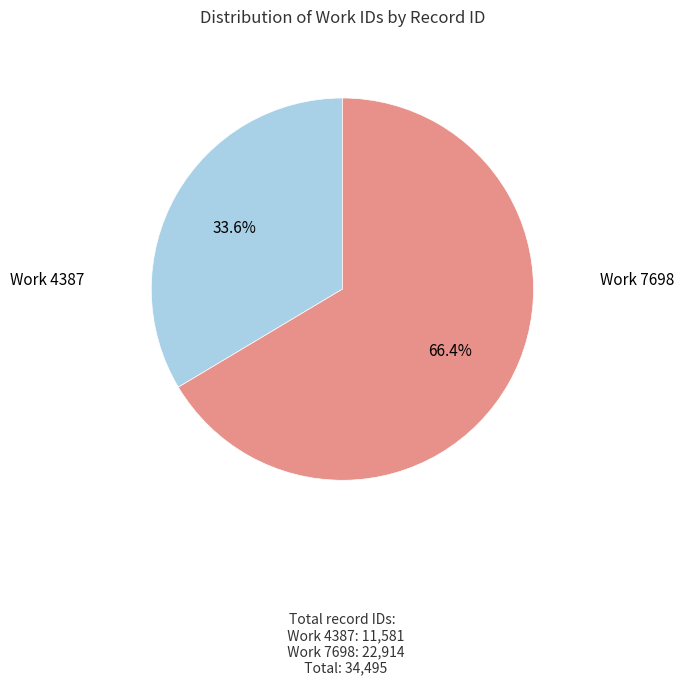

Is there a majority slice in this chart?

Yes